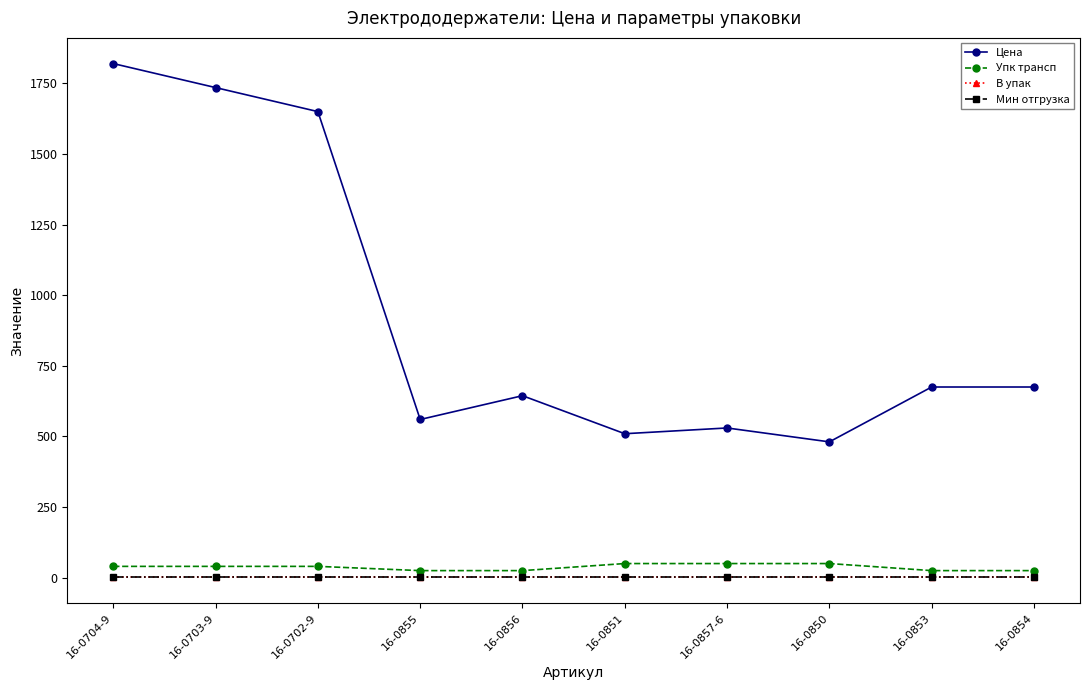

Is this an area chart (filled region under the line)?

No